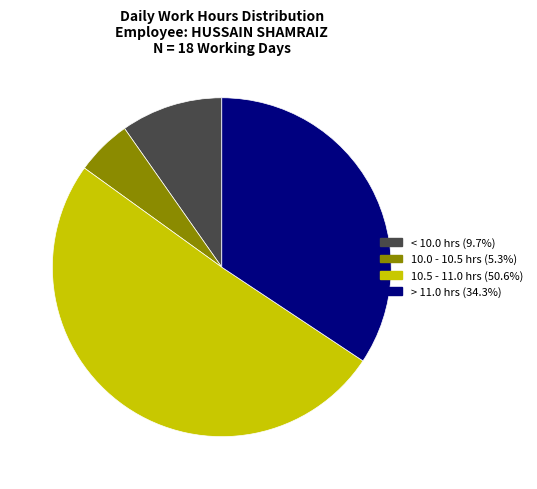

Is there a majority slice in this chart?

Yes